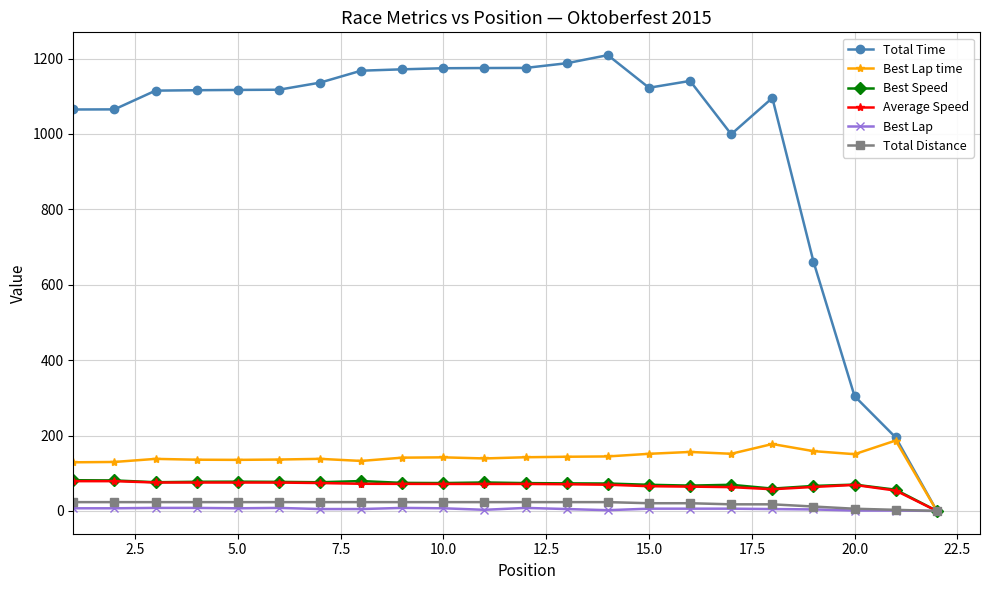

What is the maximum value for Best Lap time?

186.8